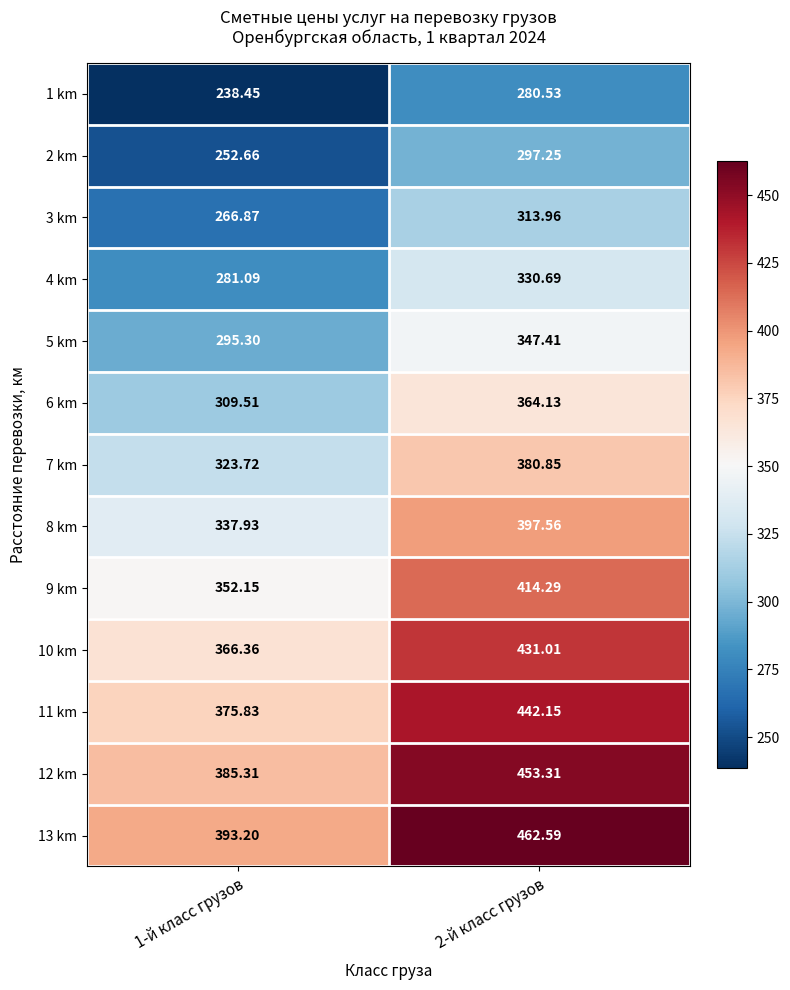

Rank the series by their maximum value, from lowest to highest.

1 km, 2 km, 3 km, 4 km, 5 km, 6 km, 7 km, 8 km, 9 km, 10 km, 11 km, 12 km, 13 km